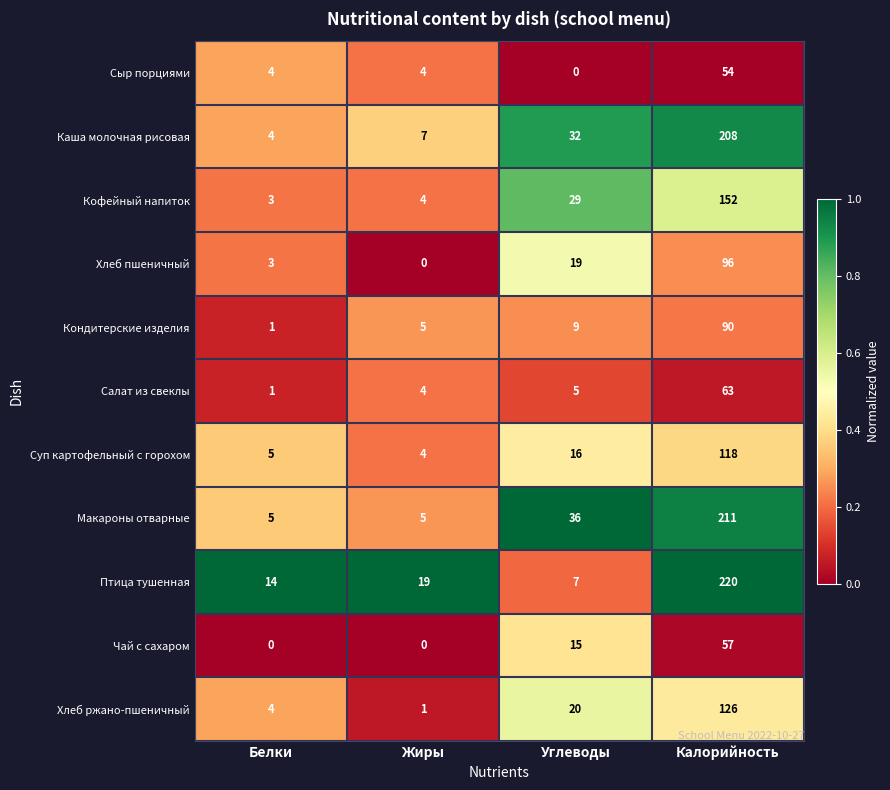

What is the difference between the highest and lowest values at Жиры?

19